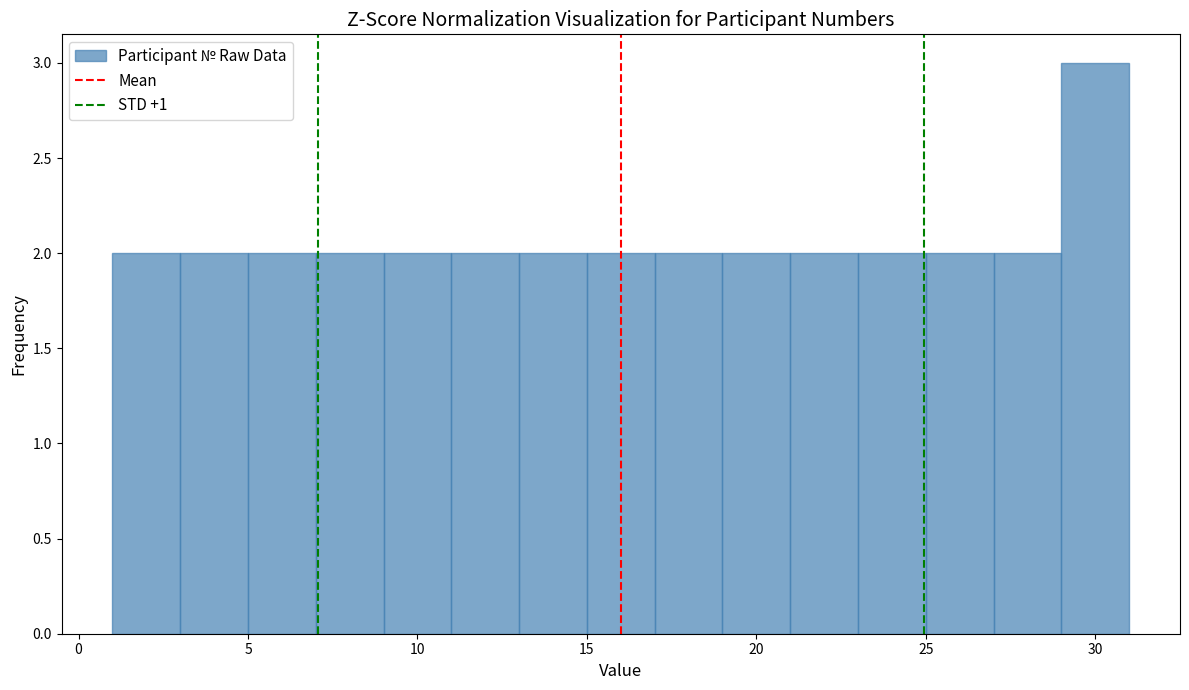

Reading left to right, transcribe this chart: for each bar, give the range it covers on the x-axis and its height. The values are not printed on the chart, so give them approximately, as read against the axis.

1 to 3: 2
3 to 5: 2
5 to 7: 2
7 to 9: 2
9 to 11: 2
11 to 13: 2
13 to 15: 2
15 to 17: 2
17 to 19: 2
19 to 21: 2
21 to 23: 2
23 to 25: 2
25 to 27: 2
27 to 29: 2
29 to 31: 3